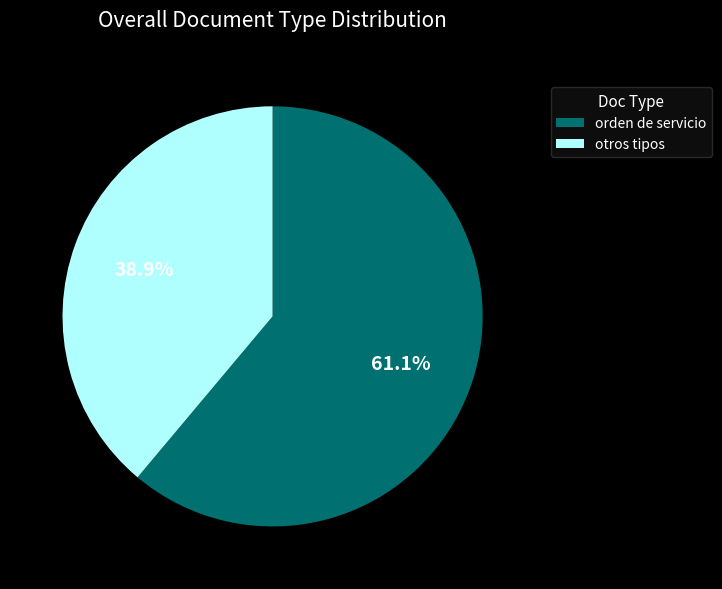

How many segments does this pie chart have?

2